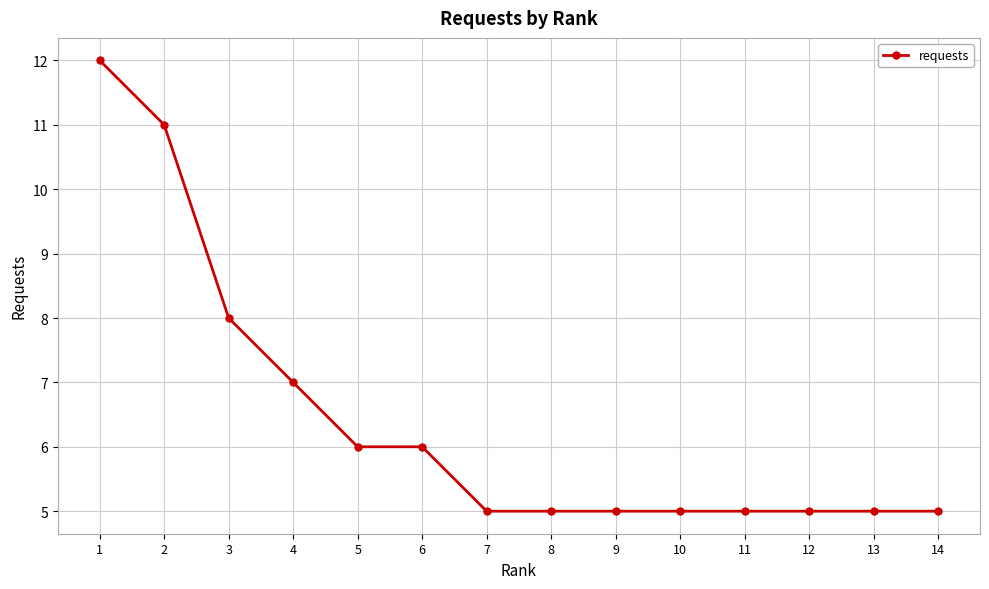

True or false: the data shows 12 at 1.

True